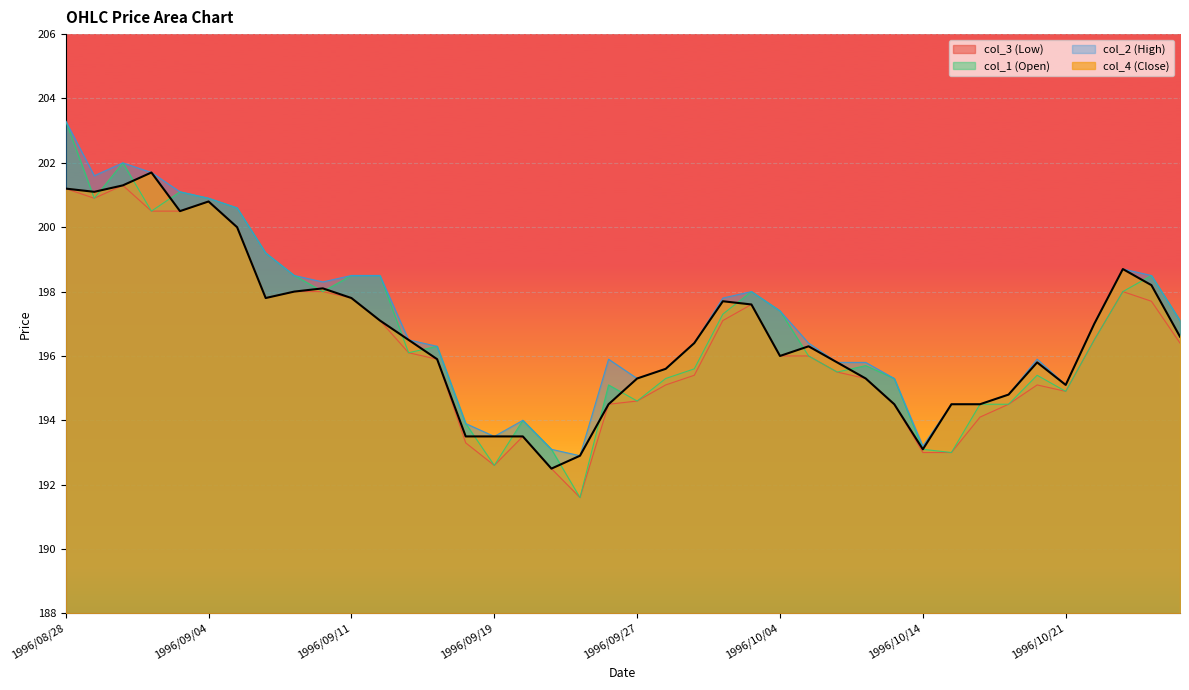

Where is col_1 (Open) nearest to the value 197?

1996/10/25